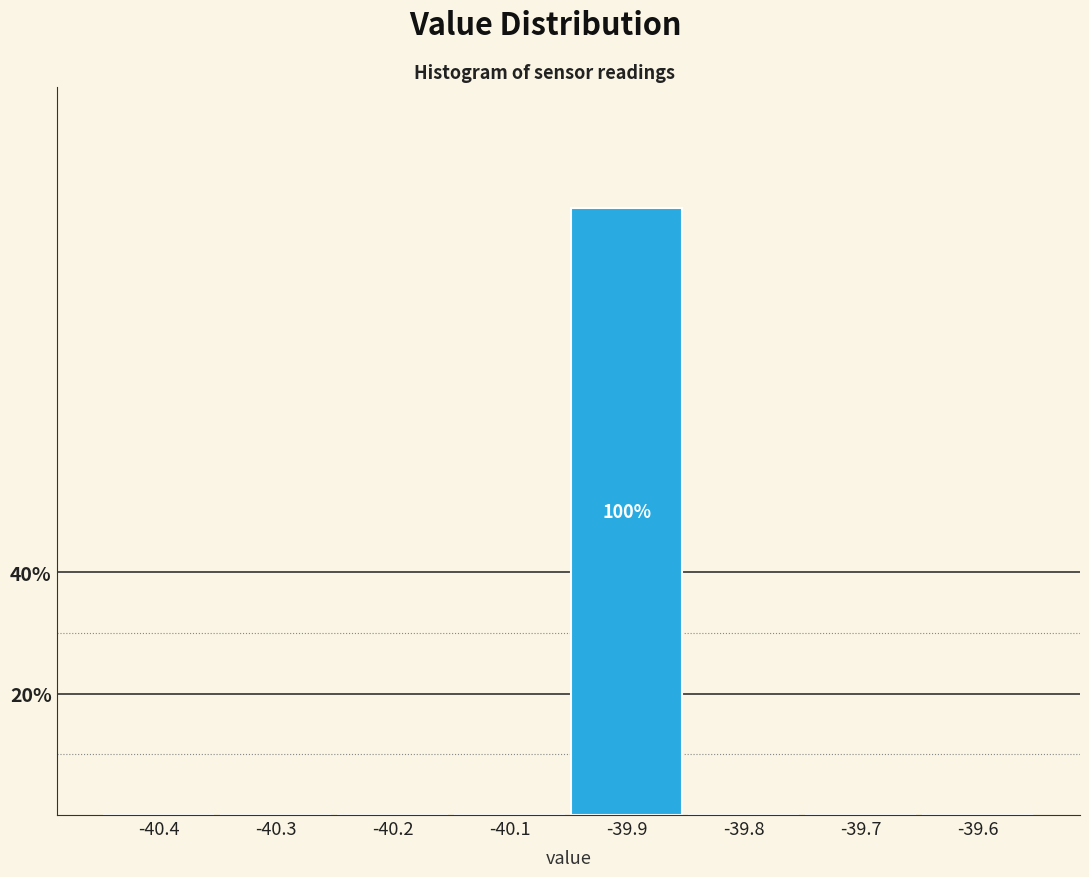

Reading left to right, transcribe all the data shown in this chart.

-40.4=0	-40.3=0	-40.2=0	-40.1=0	-39.9=100	-39.8=0	-39.7=0	-39.6=0